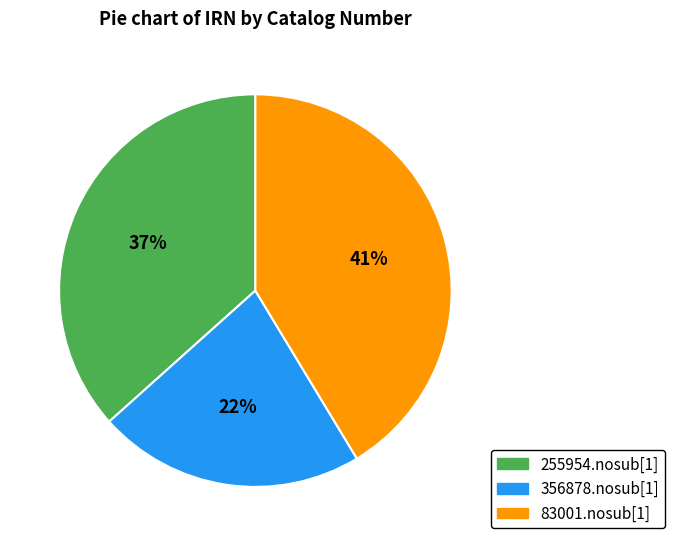

Between 83001.nosub[1] and 255954.nosub[1], which is larger?

83001.nosub[1]